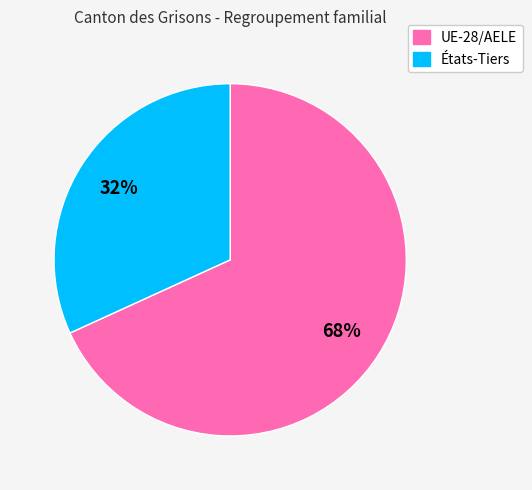

To the nearest percent, what portion does UE-28/AELE represent?

68%